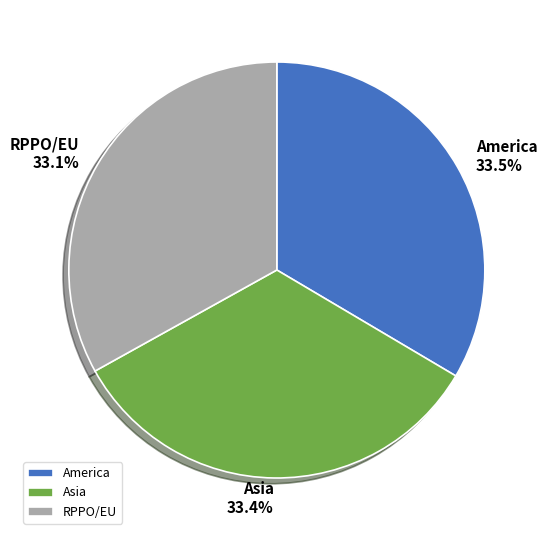

What percentage is the RPPO/EU slice, to the nearest percent?

33%